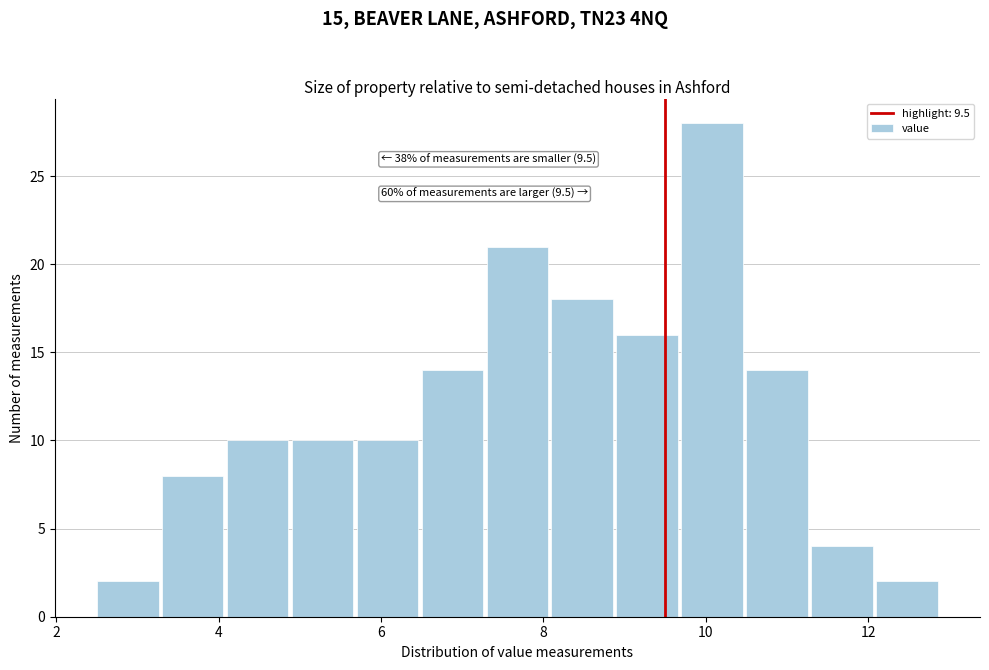

Over which range of the x-axis is the bar tallest?

9.7 to 10.5